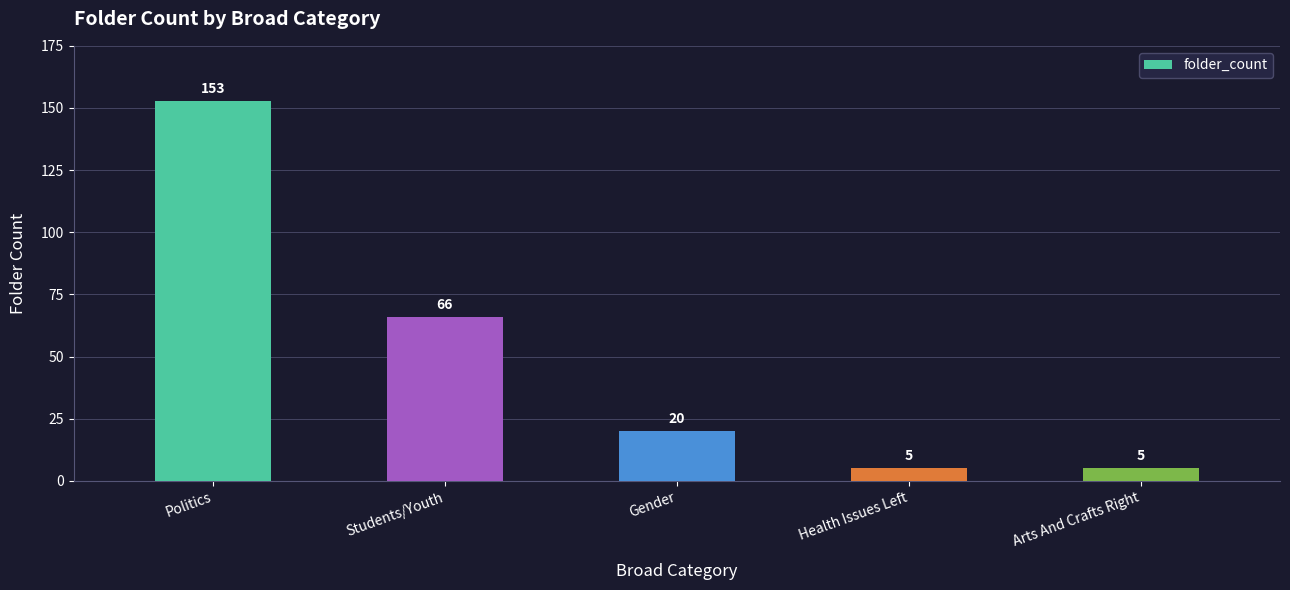

Are the bars grouped side by side (vs. stacked)?

No